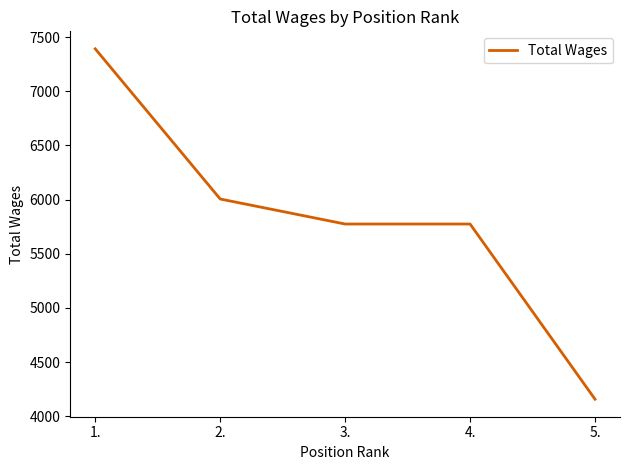

Reading left to right, what are all the values shown in this chart?

1.=7392	2.=6006	3.=5775	4.=5775	5.=4158